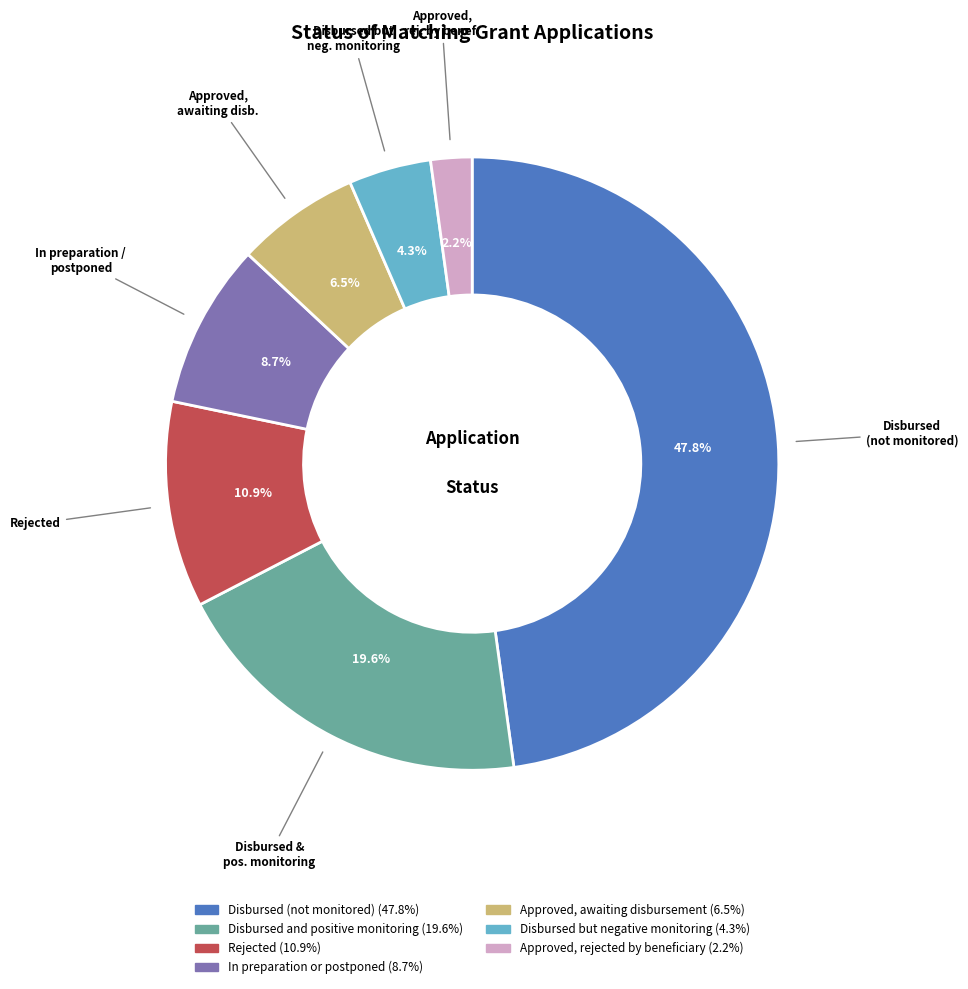

Is there any slice that represents more than half of the pie?

No